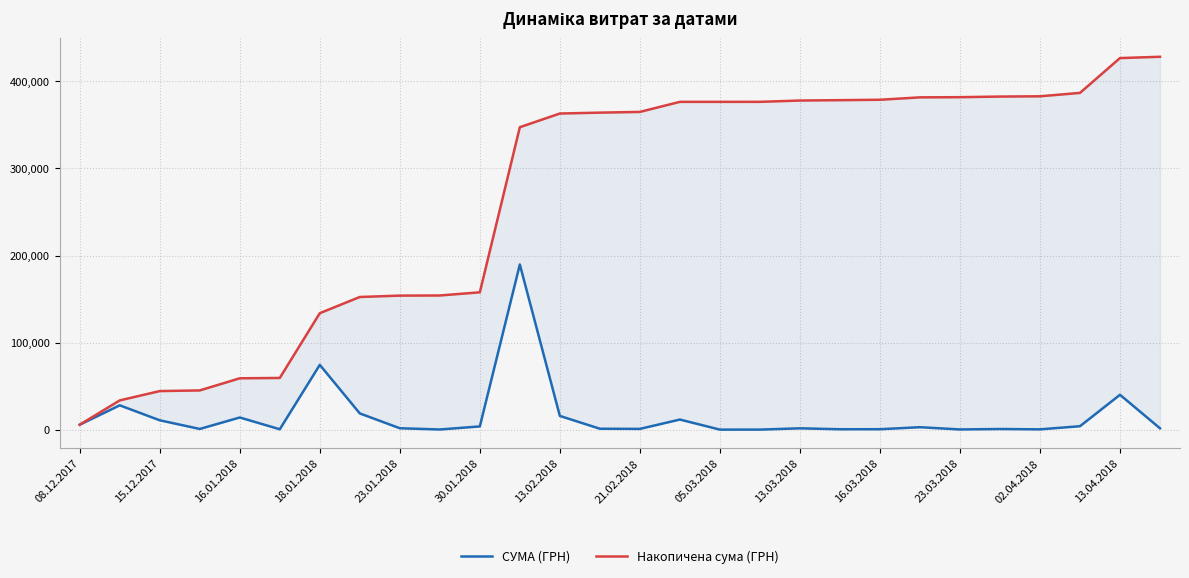

Which series has the largest range (max minus min)?

Накопичена сума (ГРН)